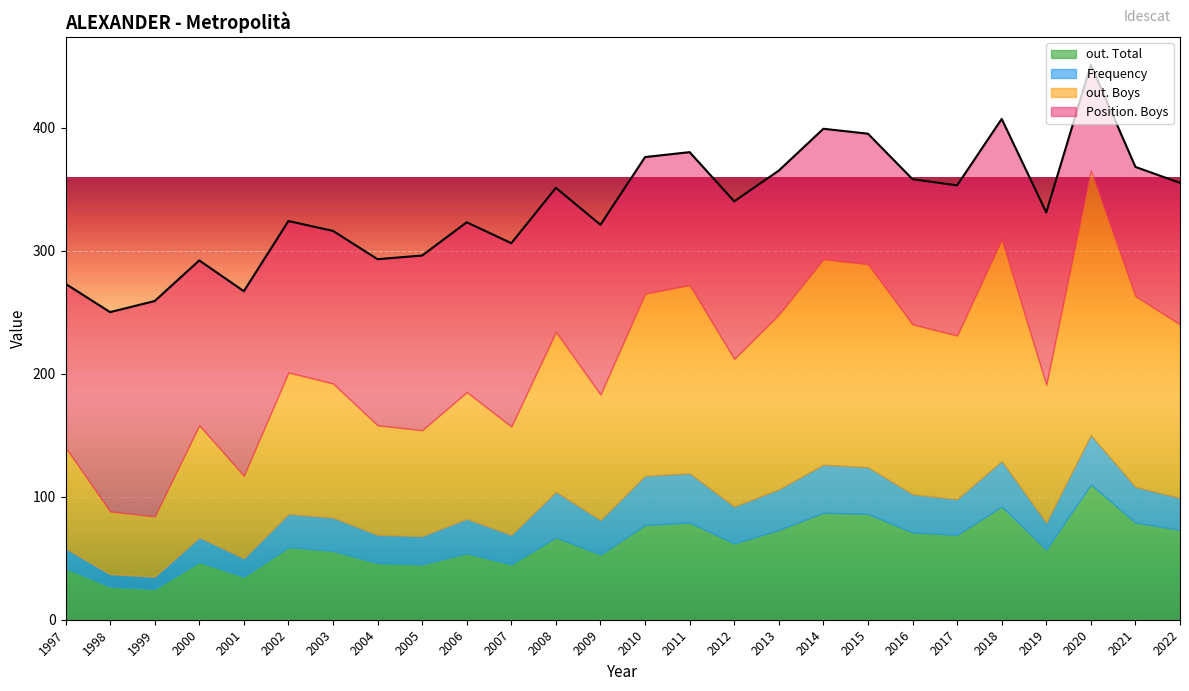

At which label does out. Boys reach its peak?

2020